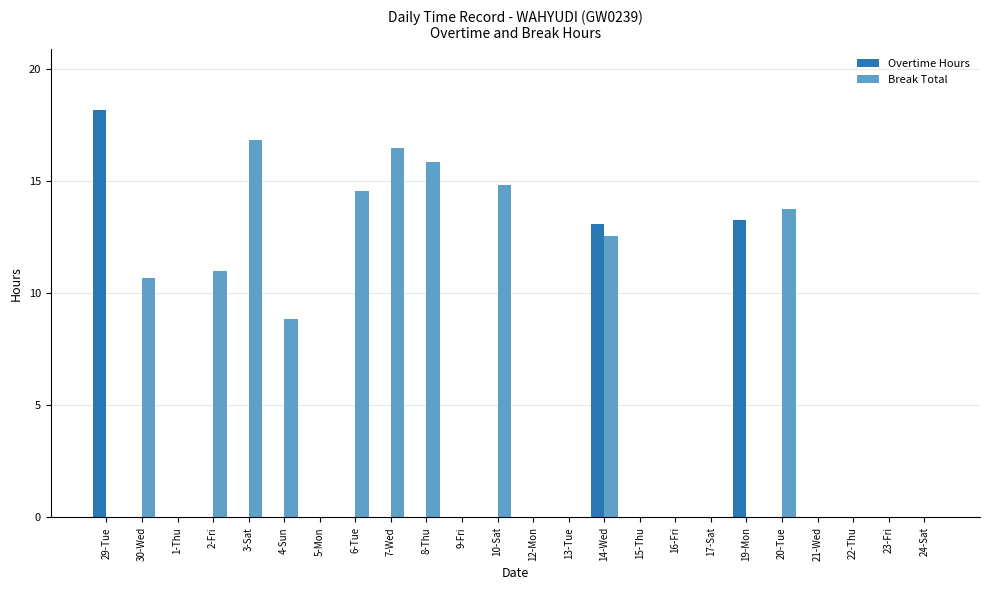

What value does the Break Total series have at 2-Fri?

11.0